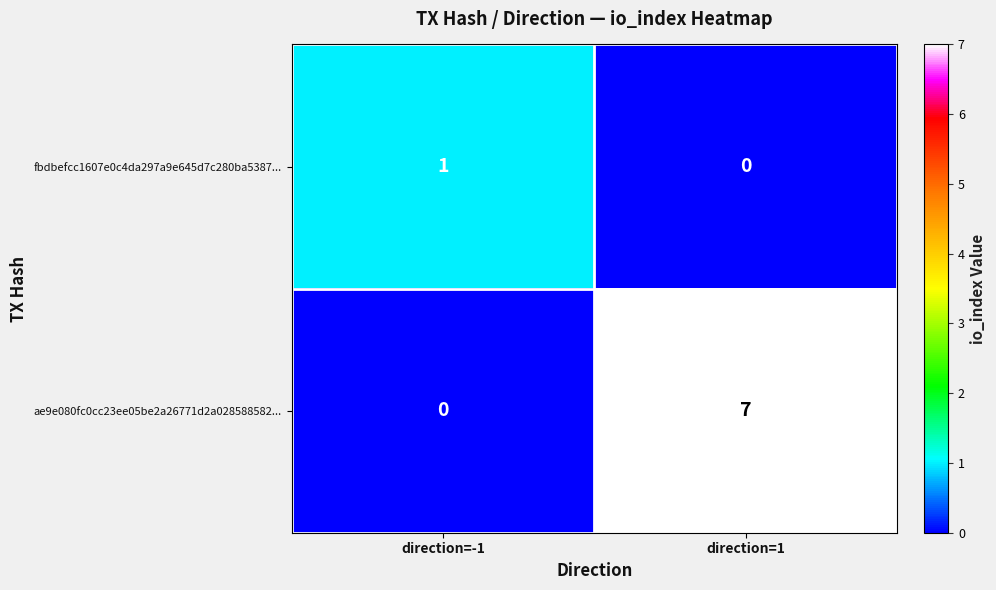

Is it true that fbdbefcc1607e0c4da297a9e645d7c280ba5387... equals 1 at direction=-1?

True